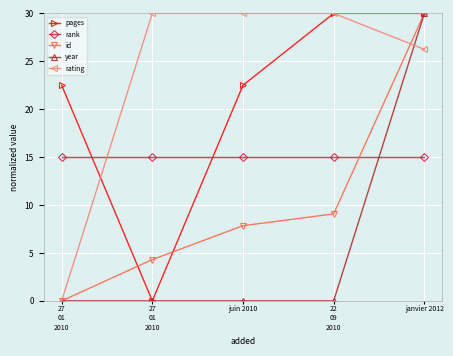

What is the sum of all id values?

51.2